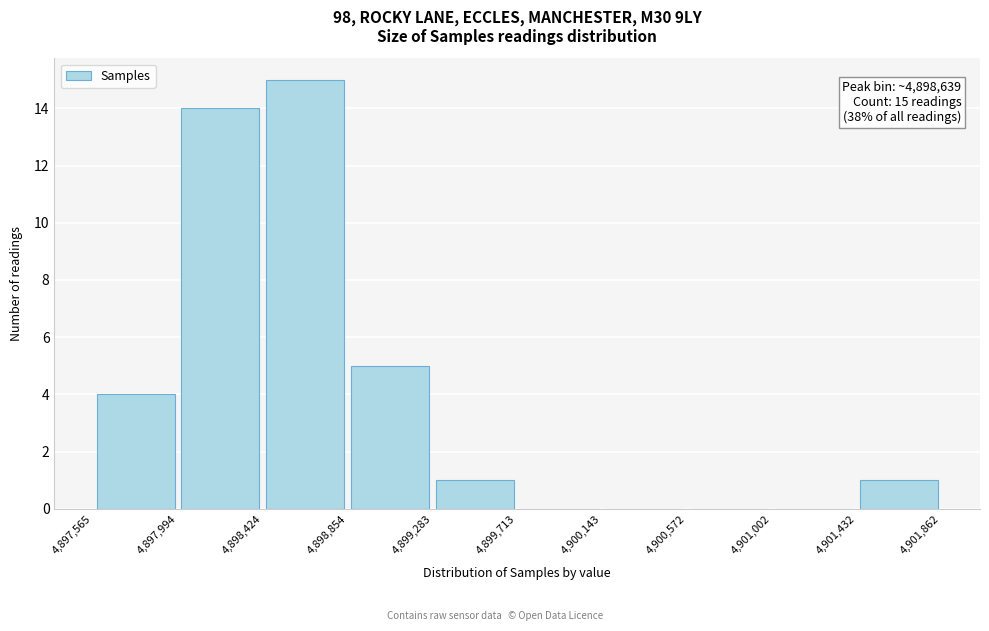

Over which range of the x-axis is the bar tallest?

4,898,424 to 4,898,854